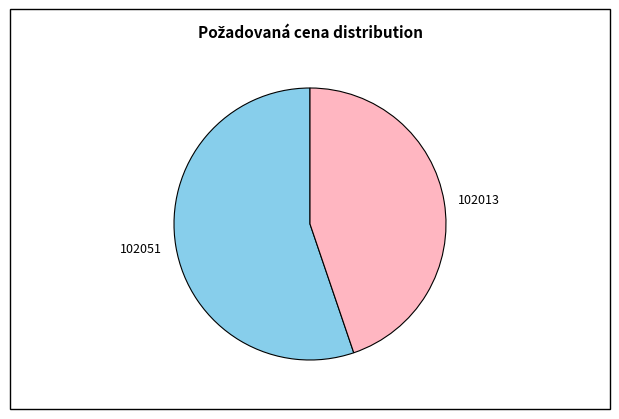

What is the largest slice in the pie chart?

102051